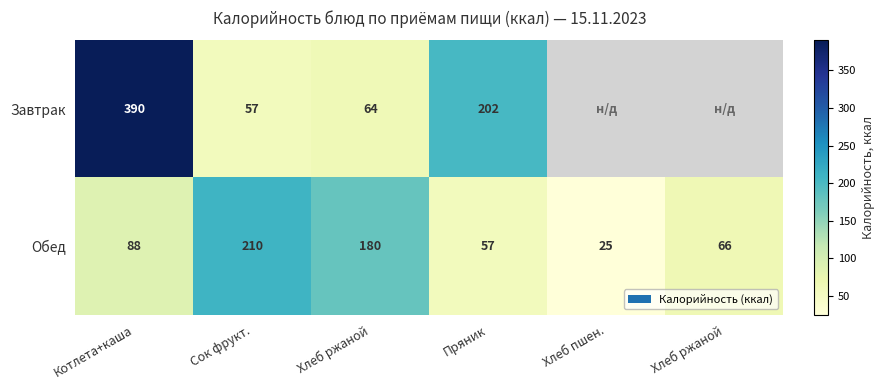

What is the sum of the Завтрак values at Пряник and Котлета+каша?

592